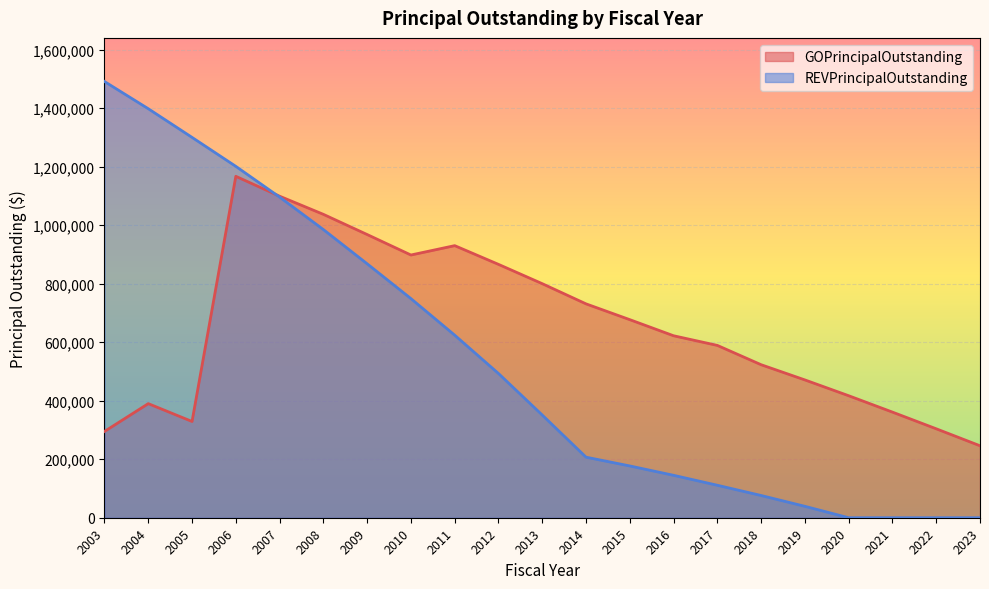

Between which two adjacent categories do REVPrincipalOutstanding and GOPrincipalOutstanding first intersect?

2006 and 2007